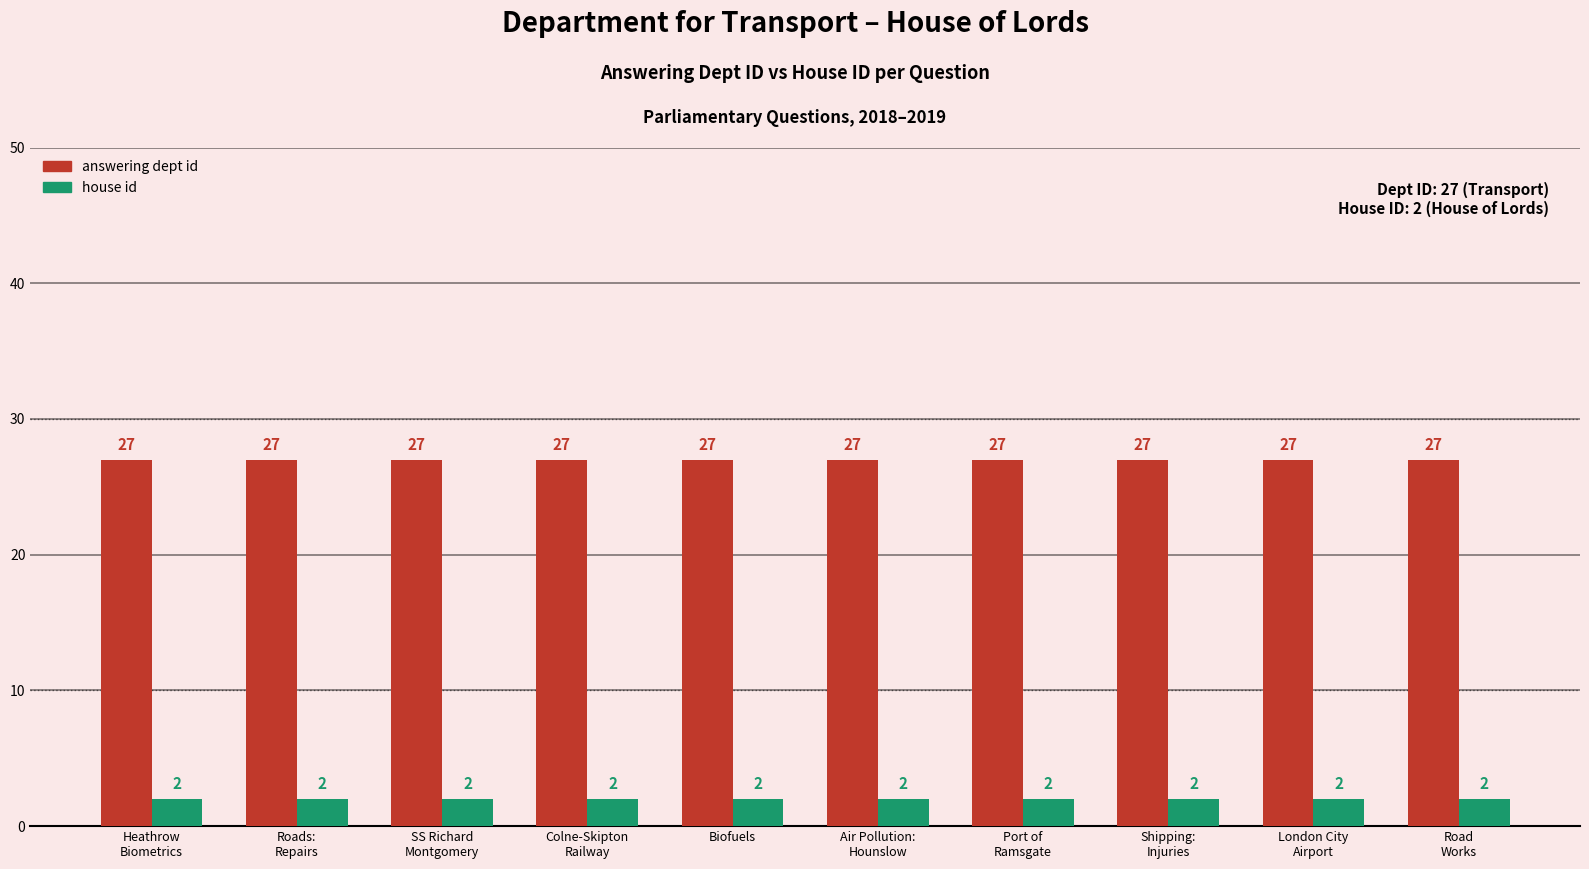

How many bars are there in total?

20